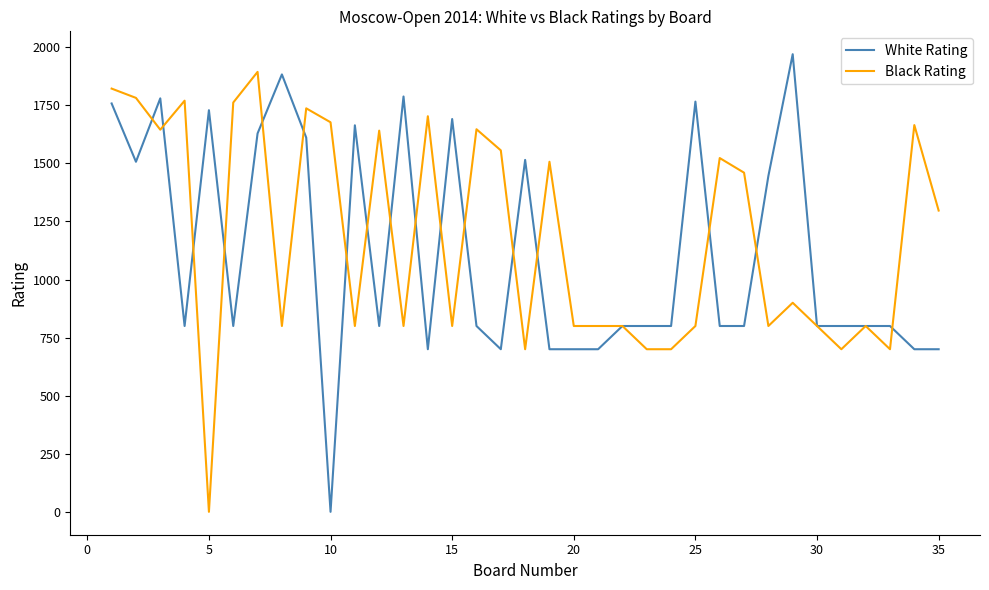

Count the number of data series in this chart.

2